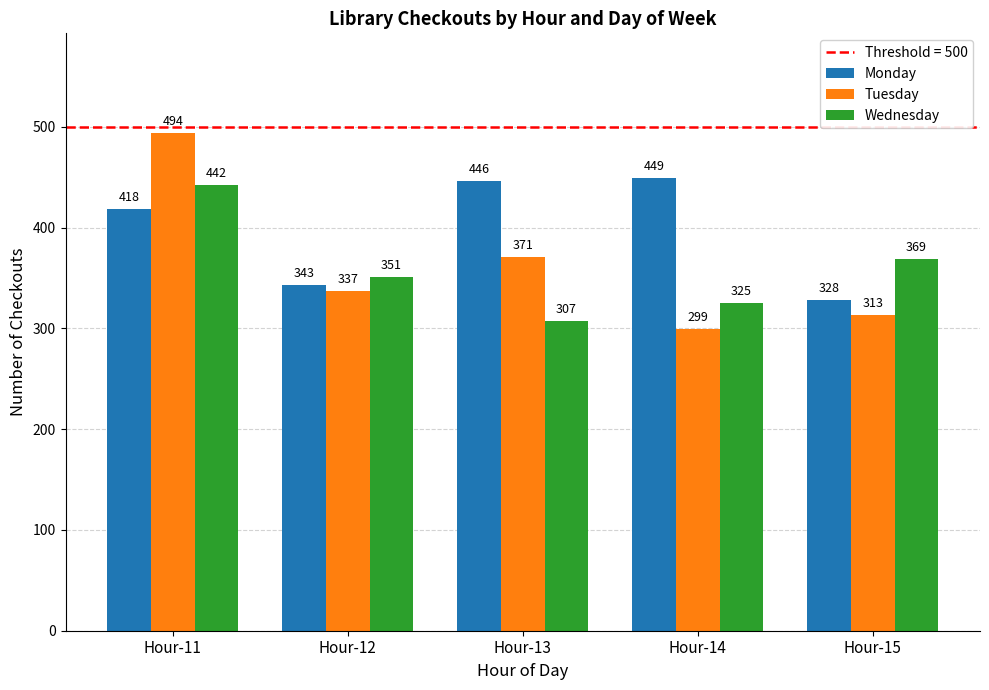

The value of Tuesday at Hour-12 is 99. True or false?

False